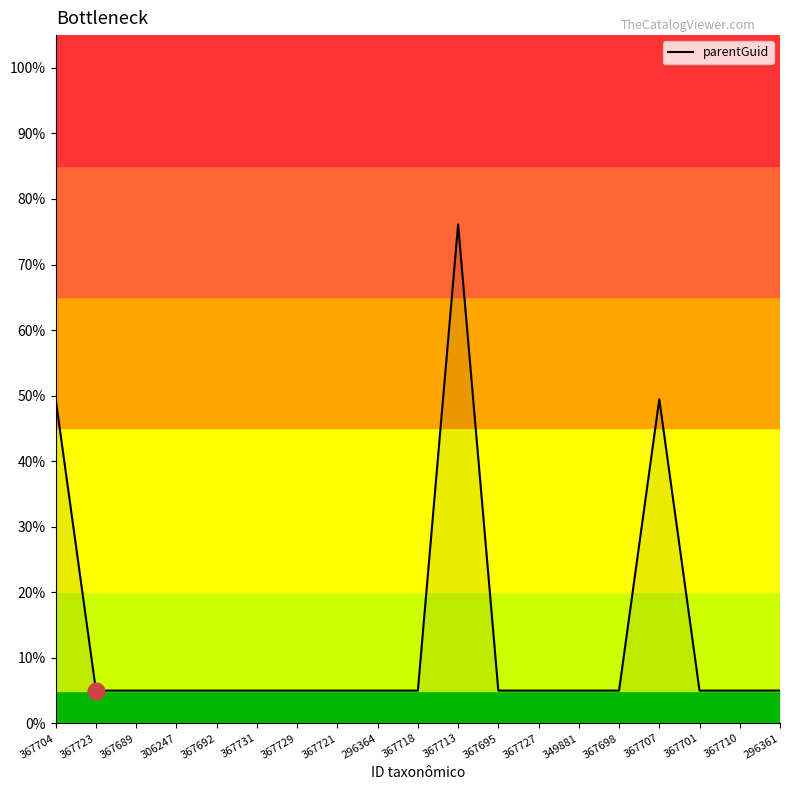

List the labels in order of value, largest first.

367713, 367704, 367707, 367723, 367689, 306247, 367692, 367731, 367729, 367721, 296364, 367718, 367695, 367727, 349881, 367698, 367701, 367710, 296361